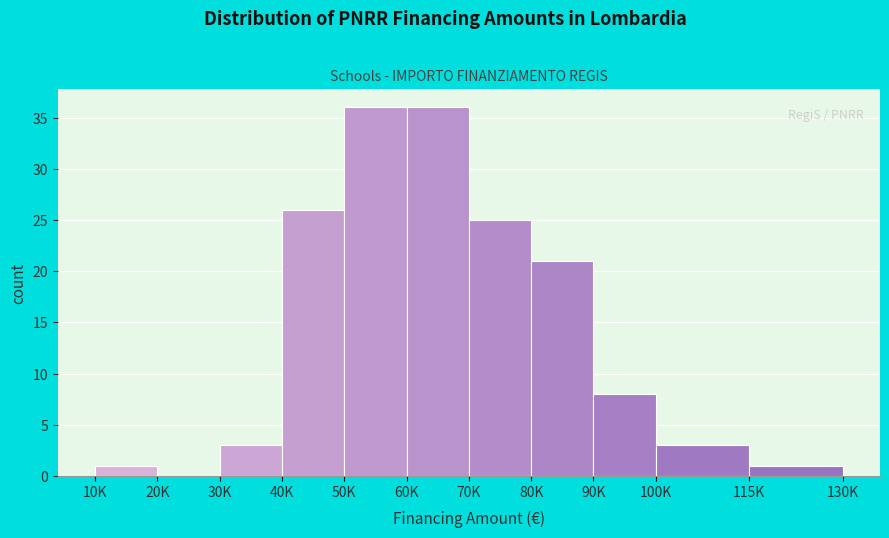

Reading left to right, what are all the values shown in this chart?

10K=1	20K=0	30K=3	40K=26	50K=36	60K=36	70K=25	80K=21	90K=8	100K=3	115K=1